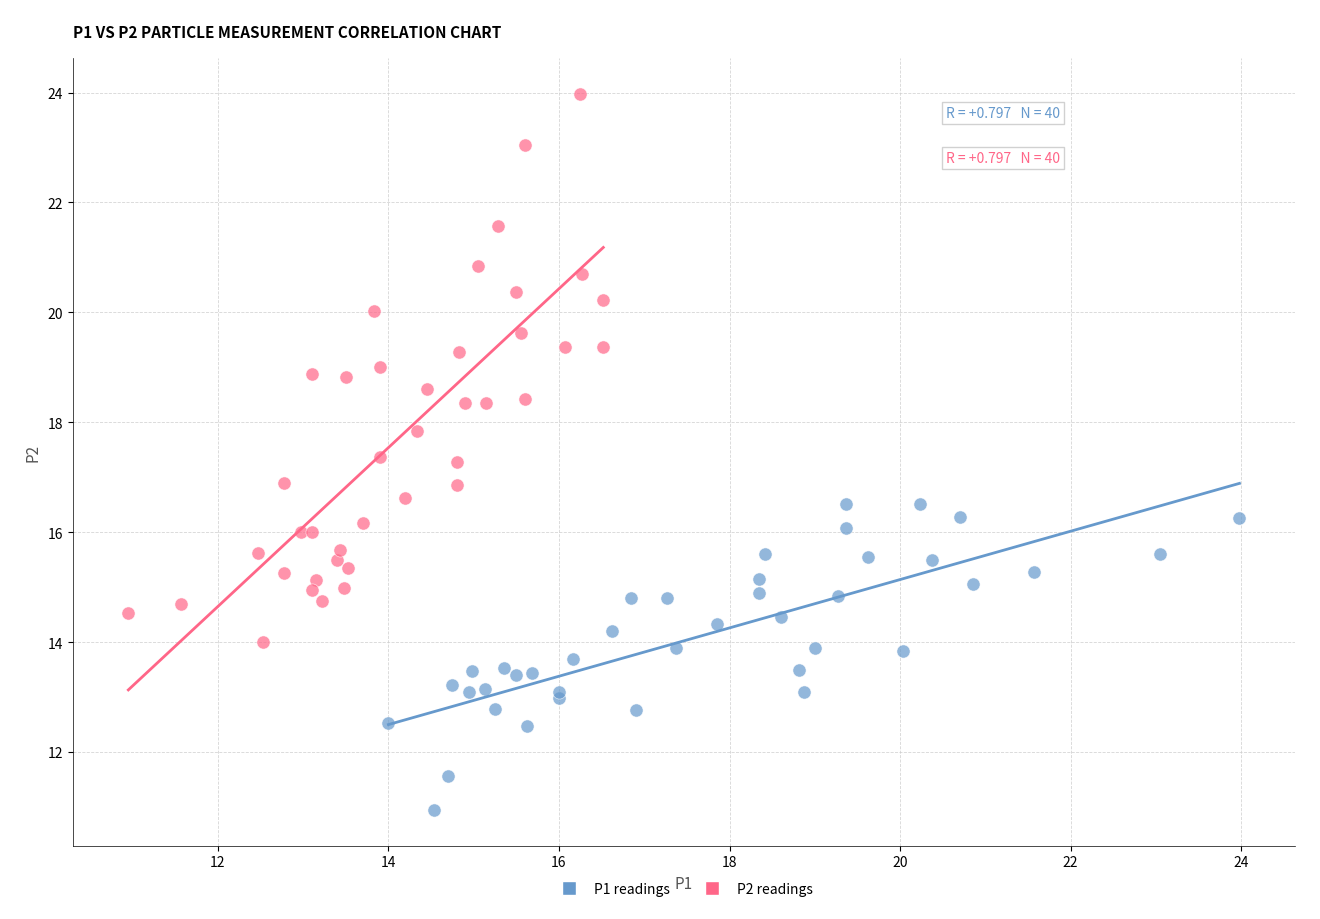

Which series contains the highest Y value?

P2 readings